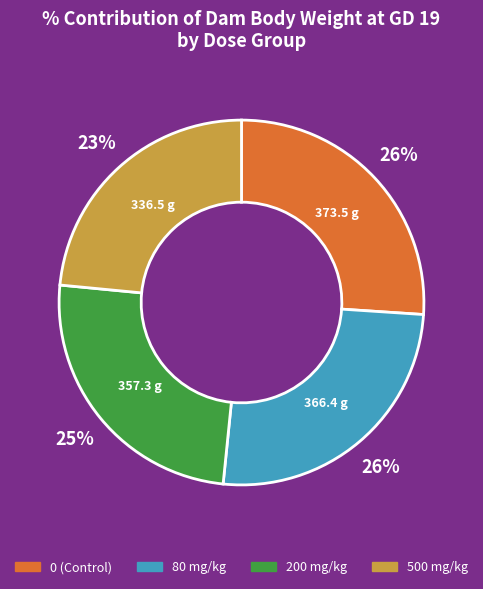

What is the smallest slice in the pie chart?

500 mg/kg